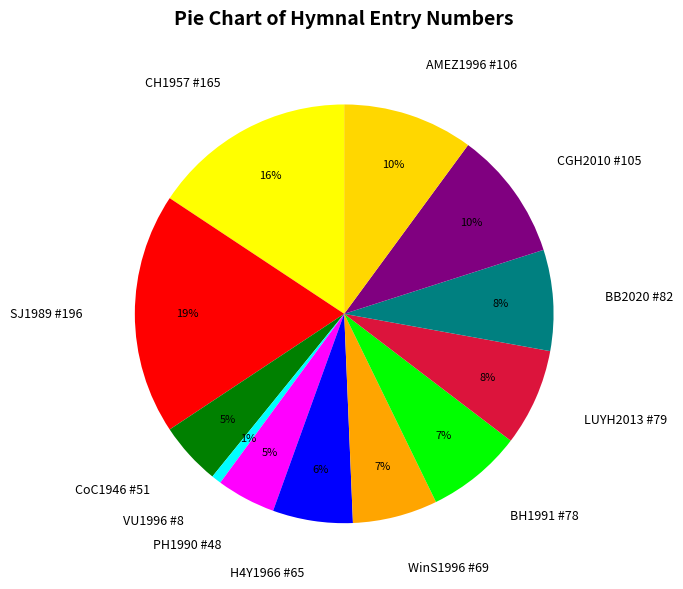

Is the sum of PH1990 #48 and VU1996 #8 greater than half?

No